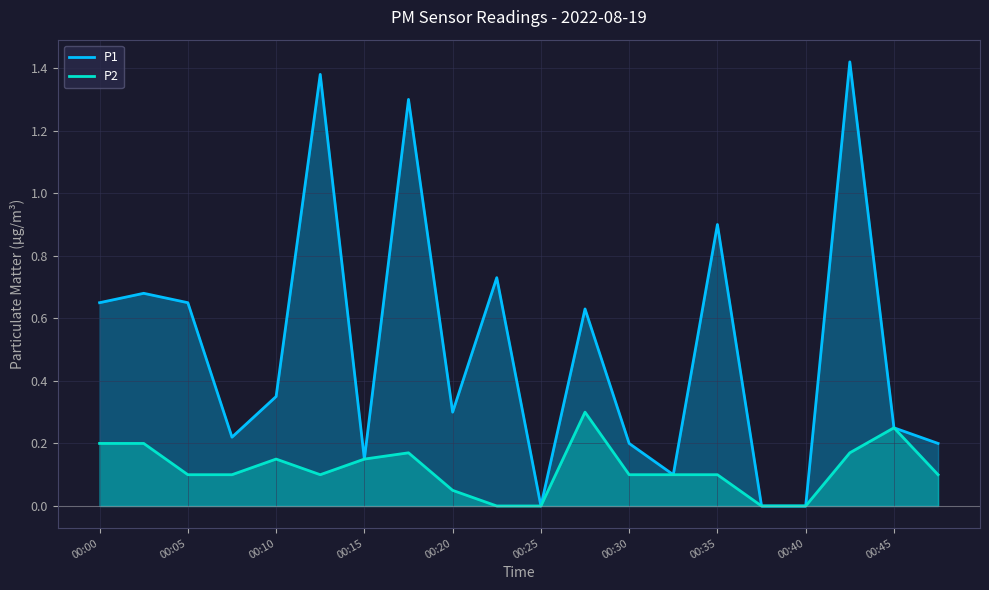

Which series has the largest total across all categories?

P1